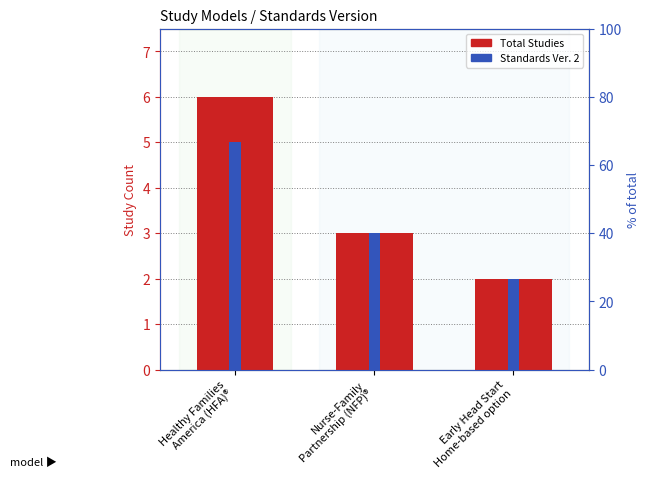

At how many categories does at least one series exceed 4?

1